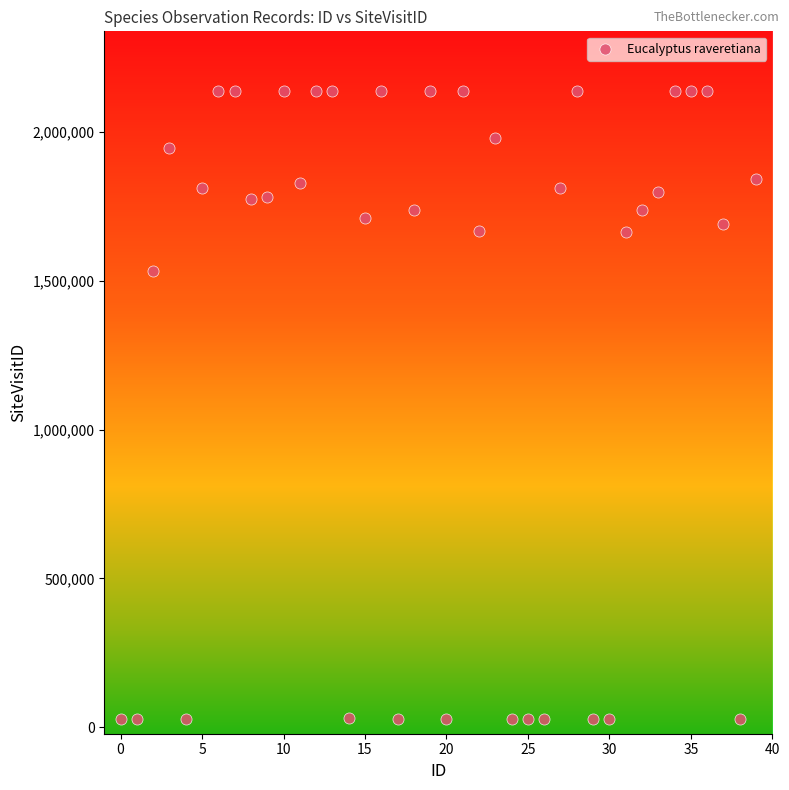

What is the range of Y values (max minus min)?

2110054